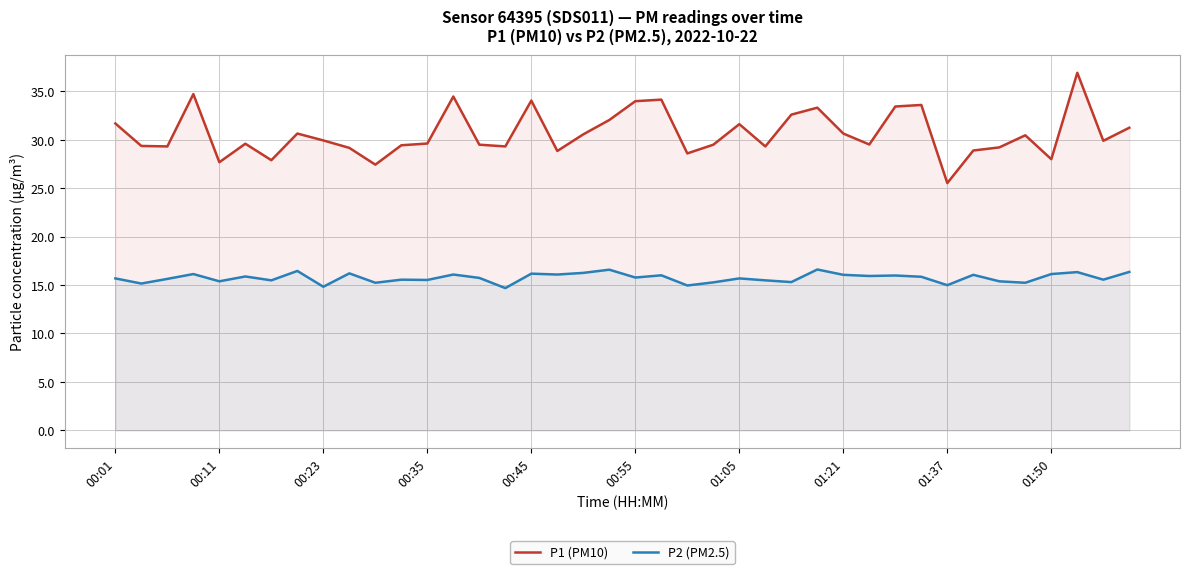

True or false: P2 (PM2.5) has more than 2 points higher than both neighbors.

True